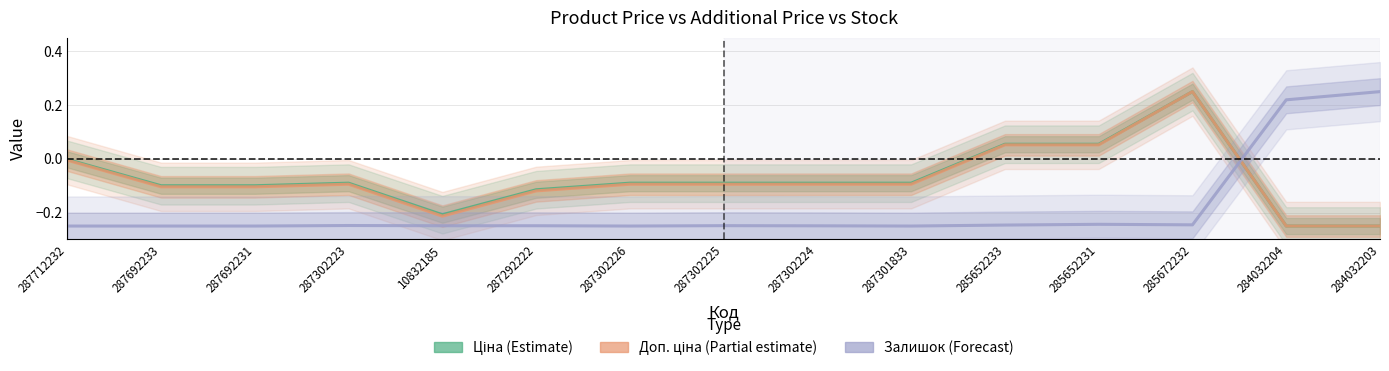

What is the maximum value for Доп. ціна (Partial)?

0.2